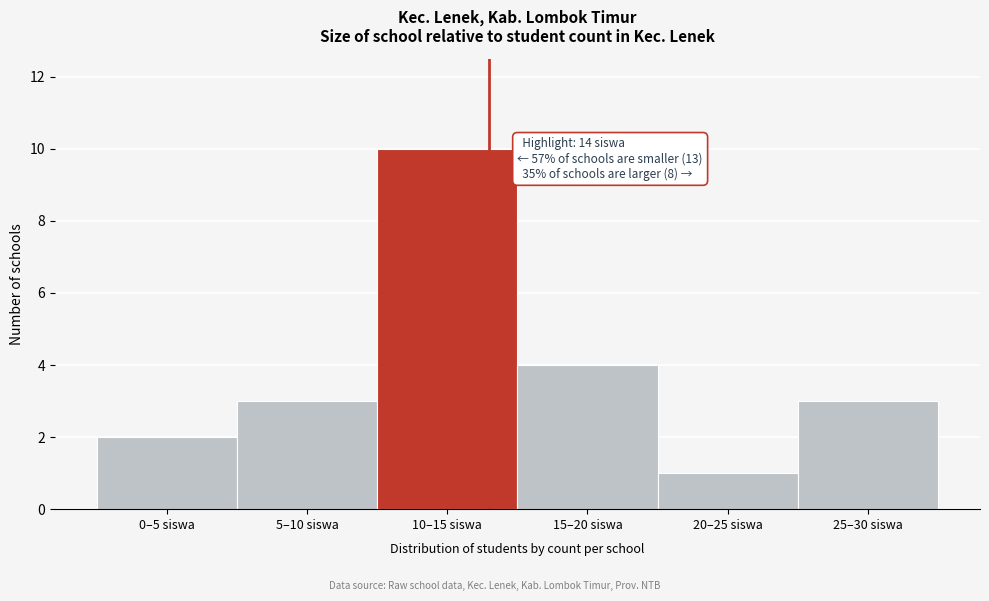

Reading left to right, what are all the values shown in this chart?

0–5 siswa=2	5–10 siswa=3	10–15 siswa=10	15–20 siswa=4	20–25 siswa=1	25–30 siswa=3